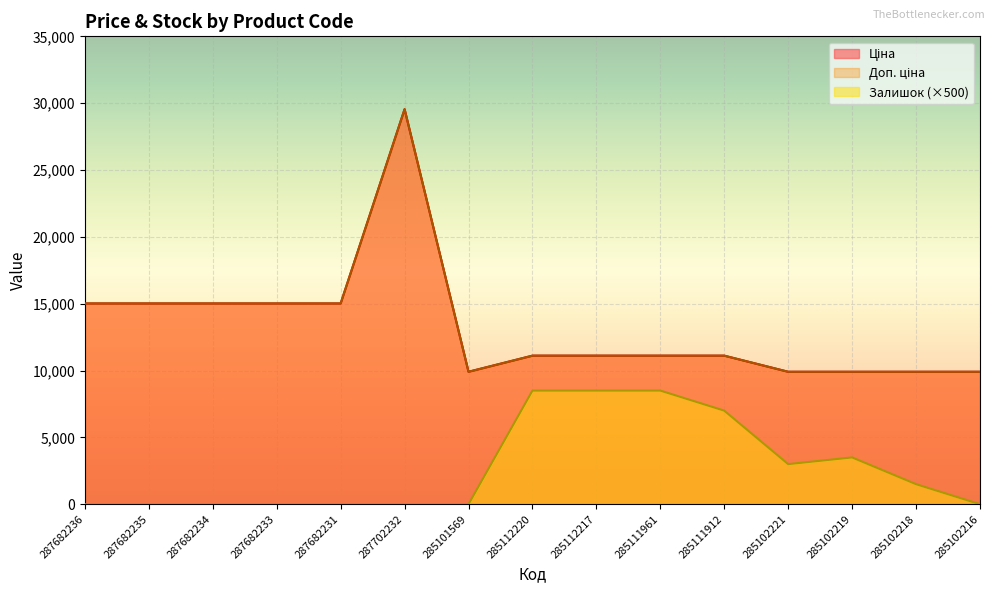

How many lines are shown in the chart?

3